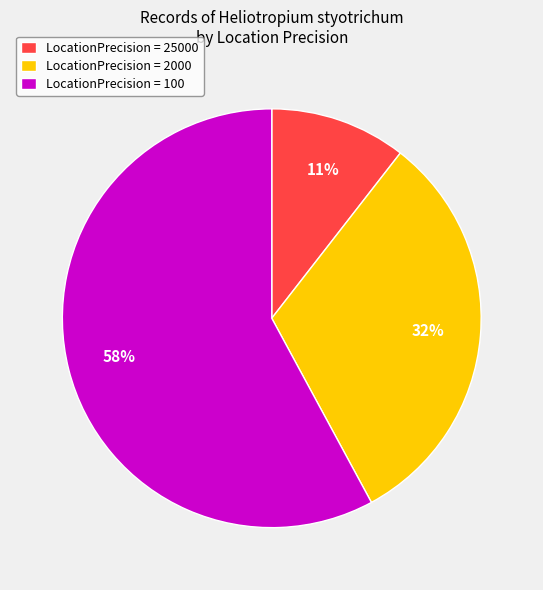

Which slice is the largest?

LocationPrecision = 100